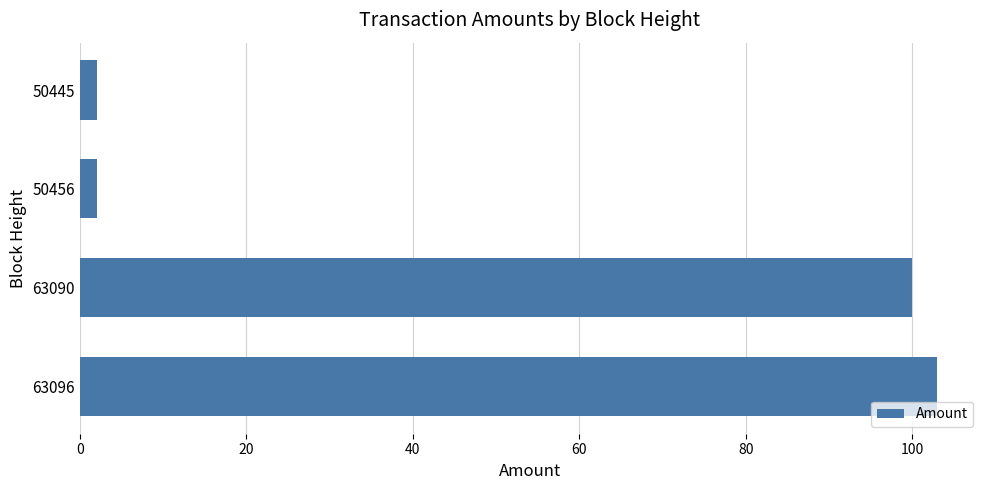

How many values are below 100?

2